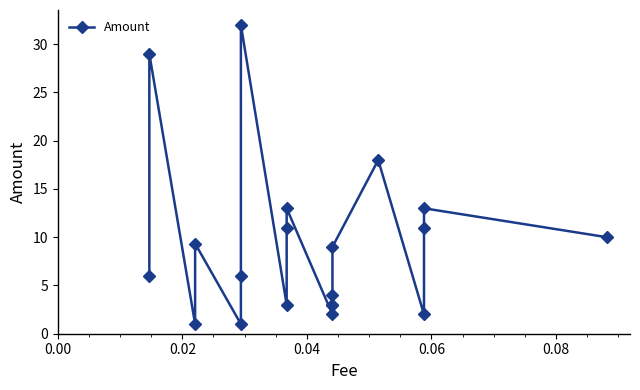

What is the maximum value shown in the chart?

32.0